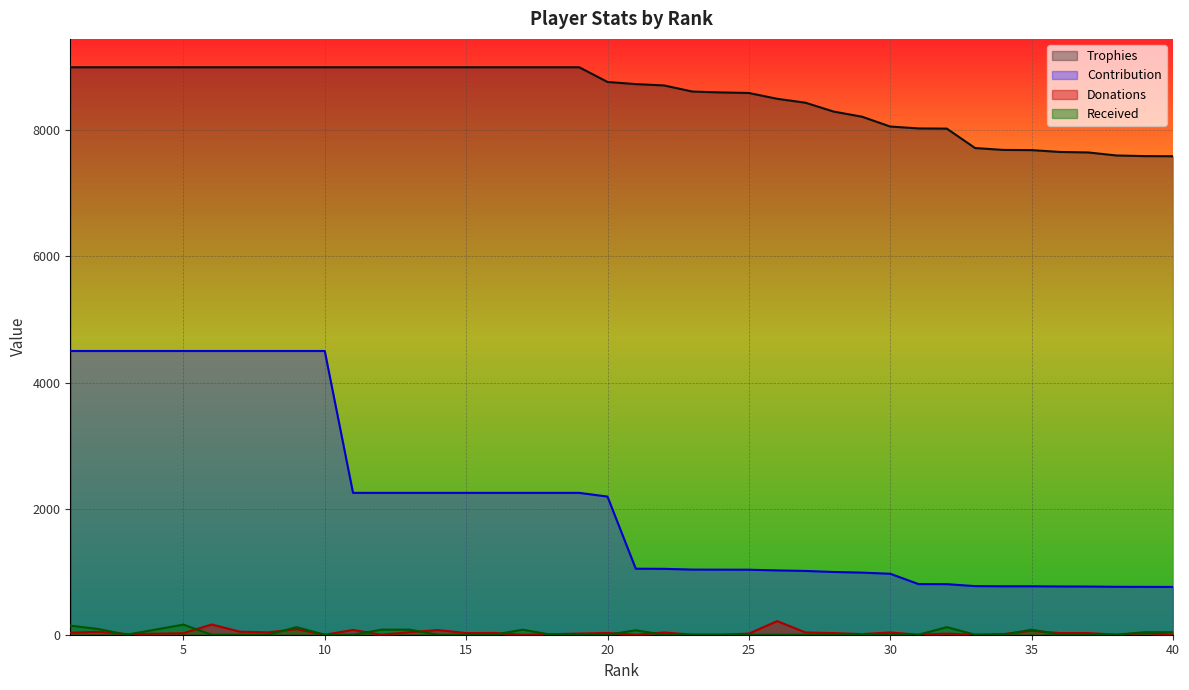

Which category has the lowest value across all series?

10